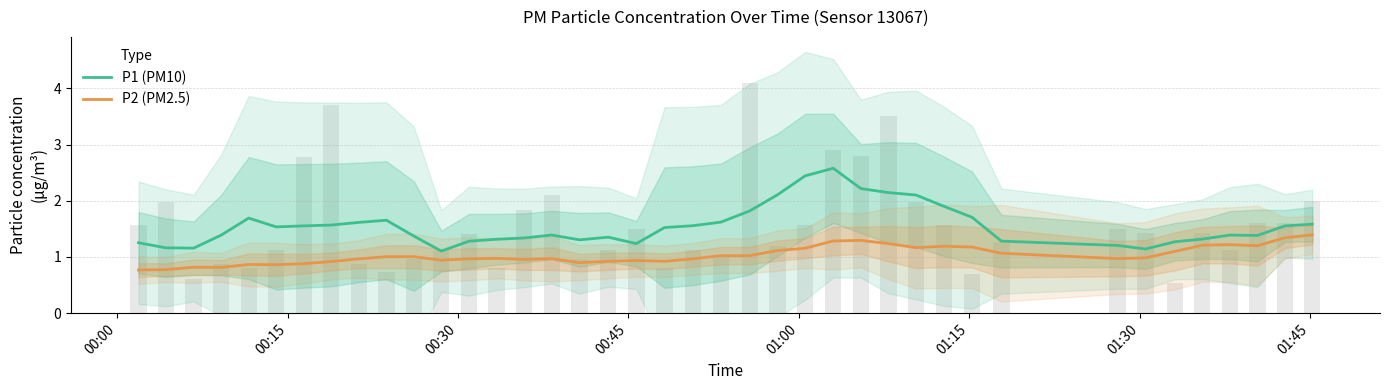

Is it true that P2 (PM2.5) equals 0.6 at 20?

False